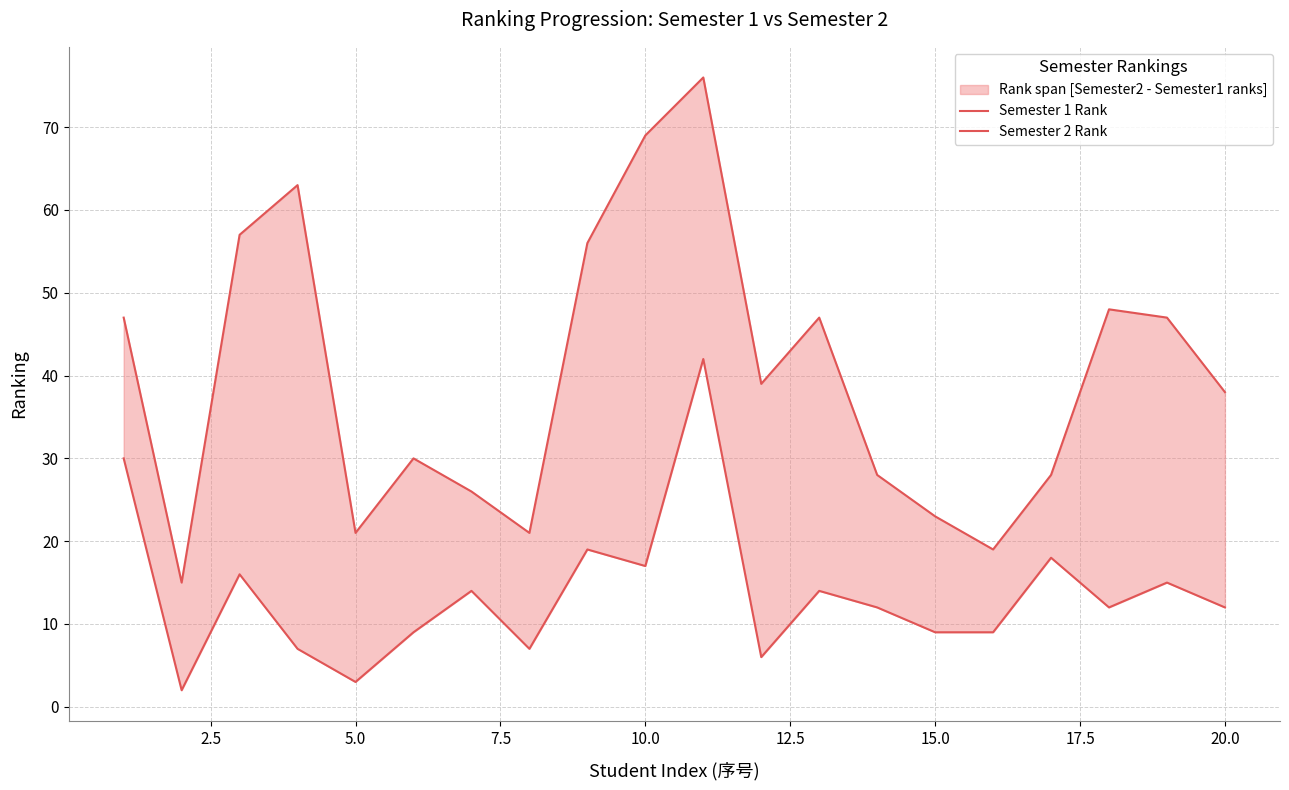

What is the difference between the maximum and minimum values in the Semester 2 Rank series?

40